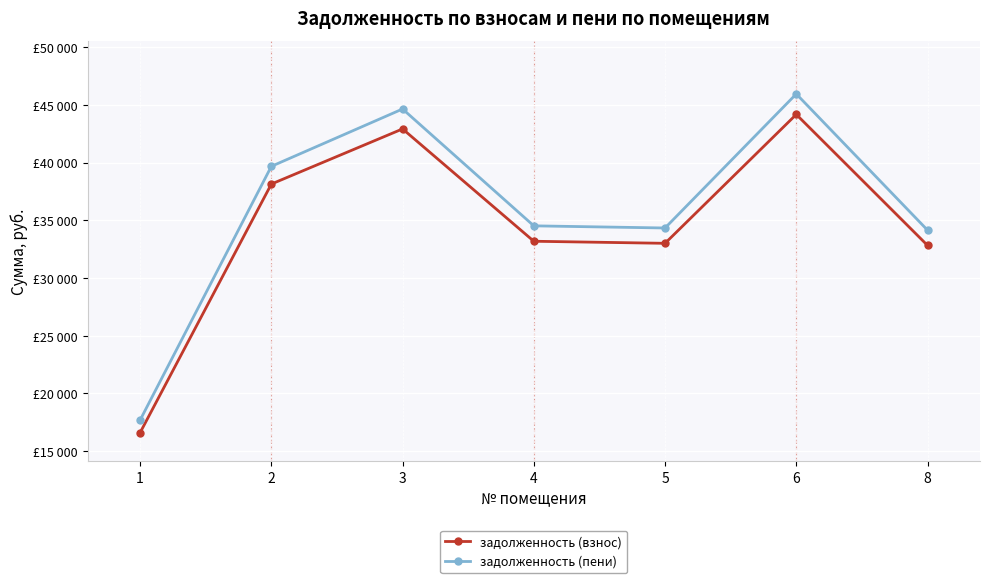

List the series in order of their peak value, lowest first.

задолженность (взнос), задолженность (пени)